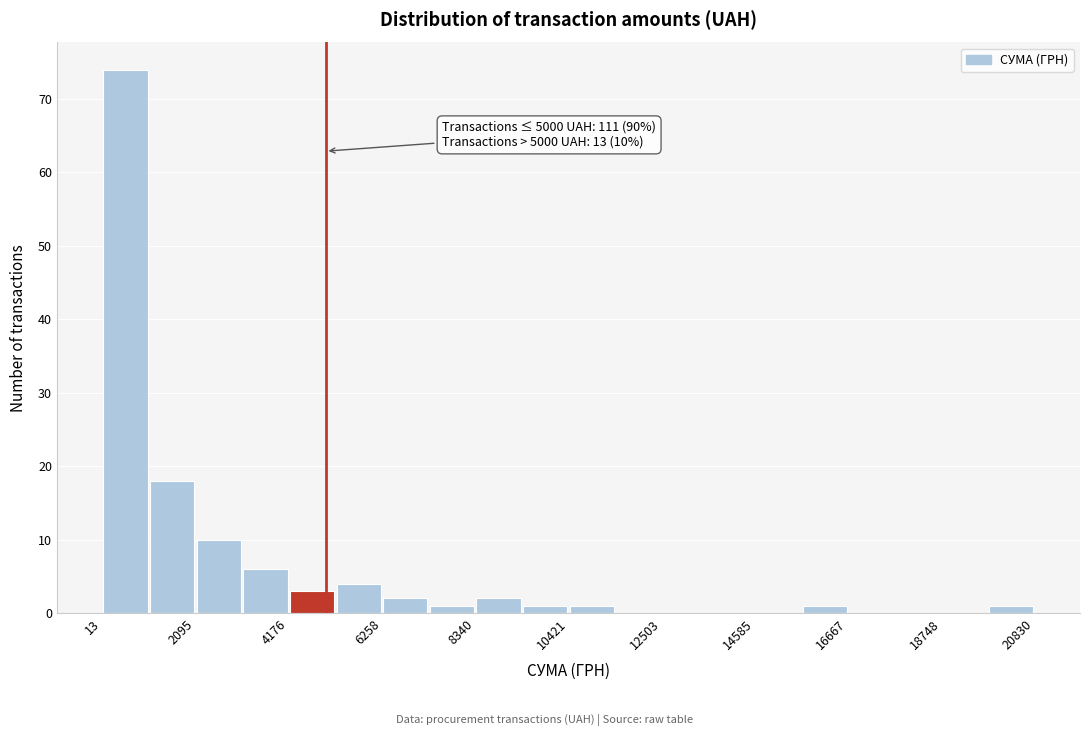

Around what value on the x-axis is the tallest bar? Give the approximate position of its centre, as read against the axis.

500